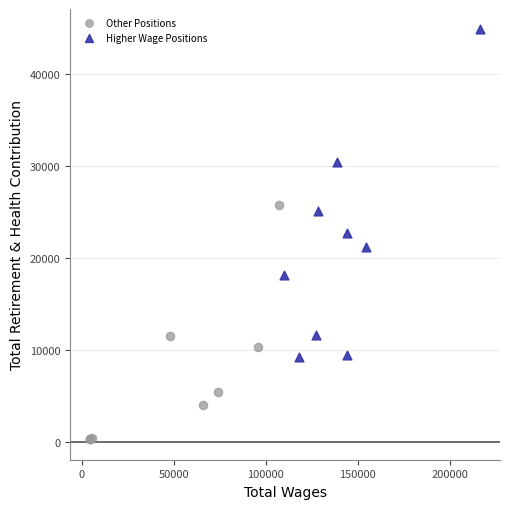

Which series contains the highest Y value?

Higher Wage Positions